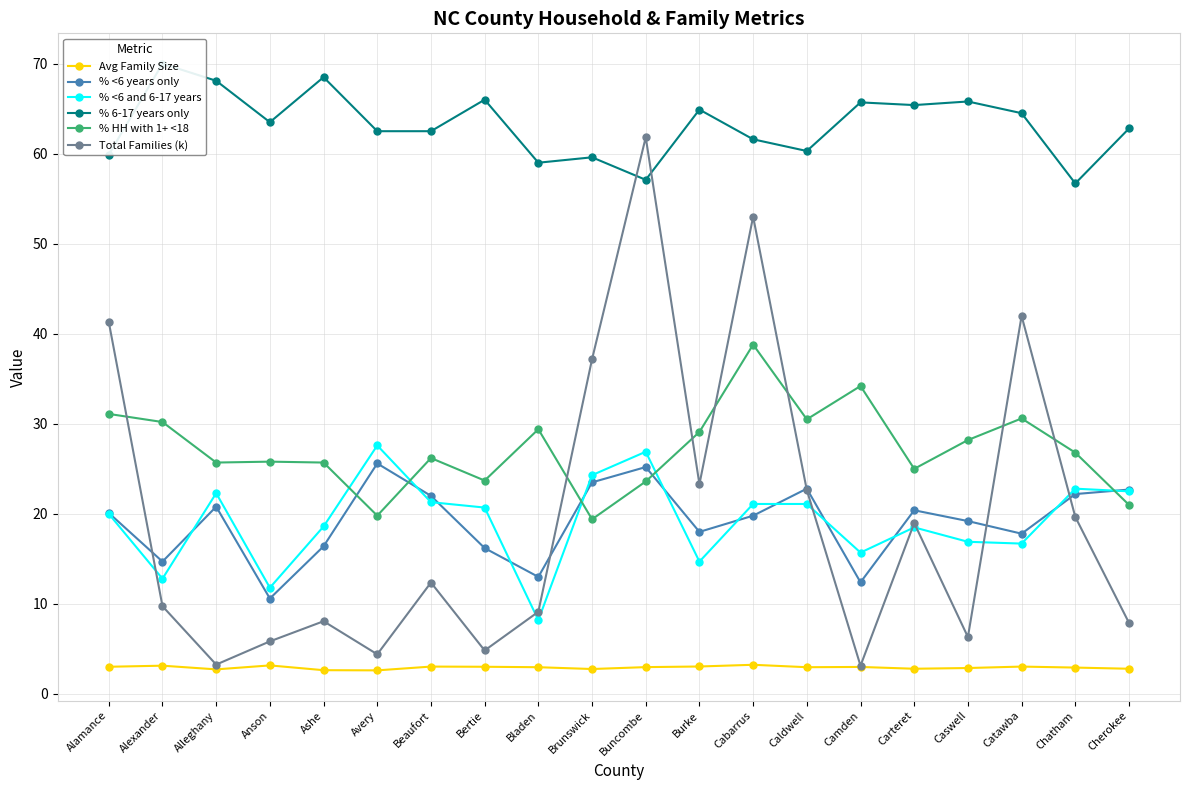

What is the maximum value for % <6 years only?

25.6